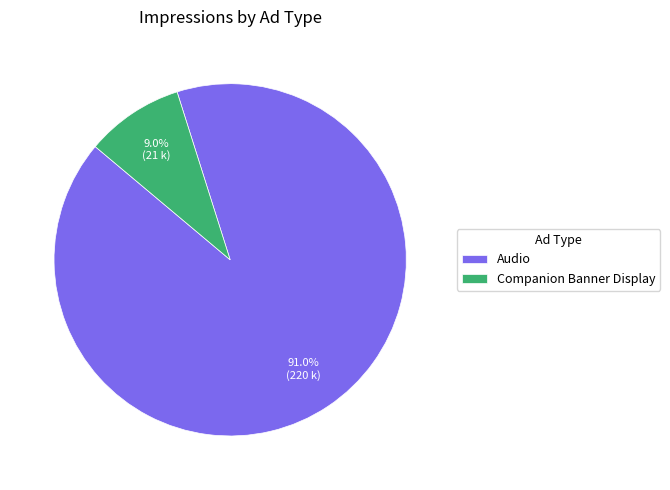

What percentage is the Companion Banner Display slice, to the nearest percent?

9%